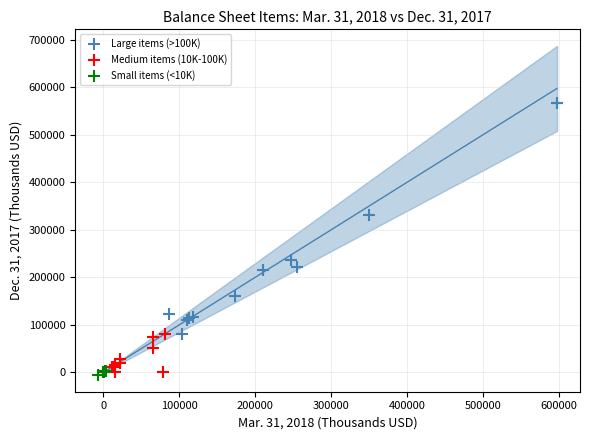

What are all the series names shown in the legend?

Large items (>100K), Medium items (10K-100K), Small items (<10K)